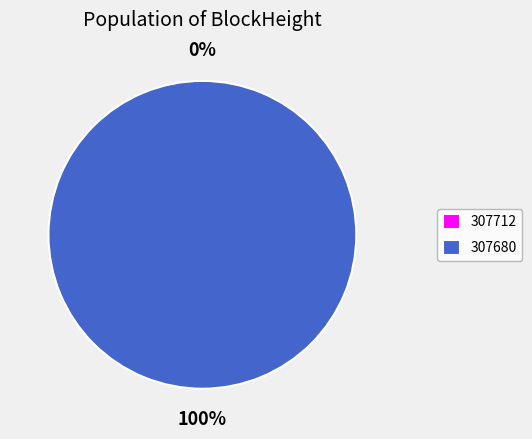

Combined, what portion of the pie is 307680 and 307712?

100.0%